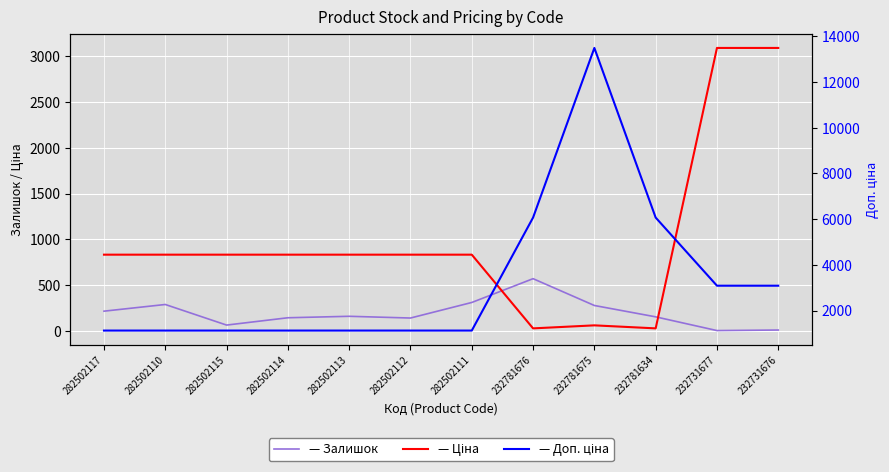

Is this an area chart (filled region under the line)?

No